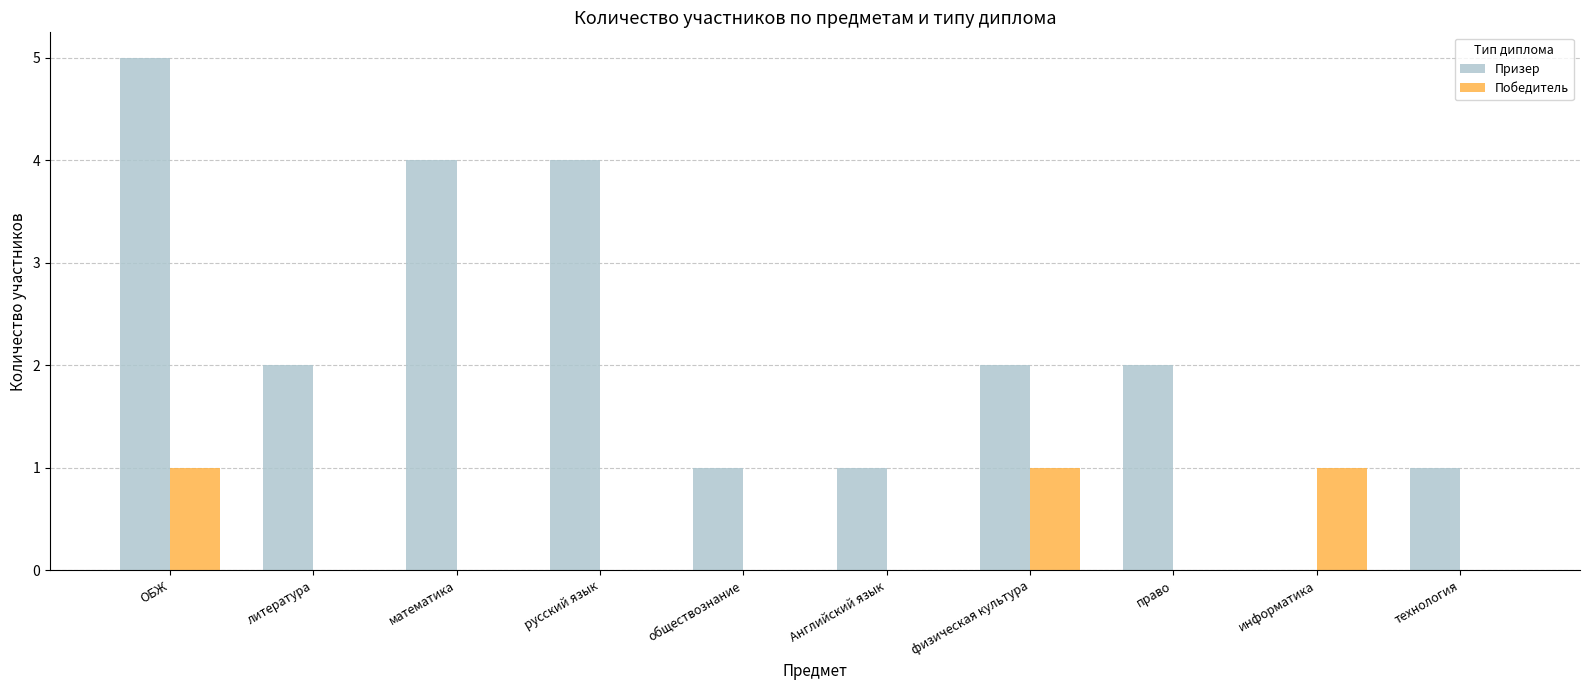

Which series has the largest total across all categories?

Призер